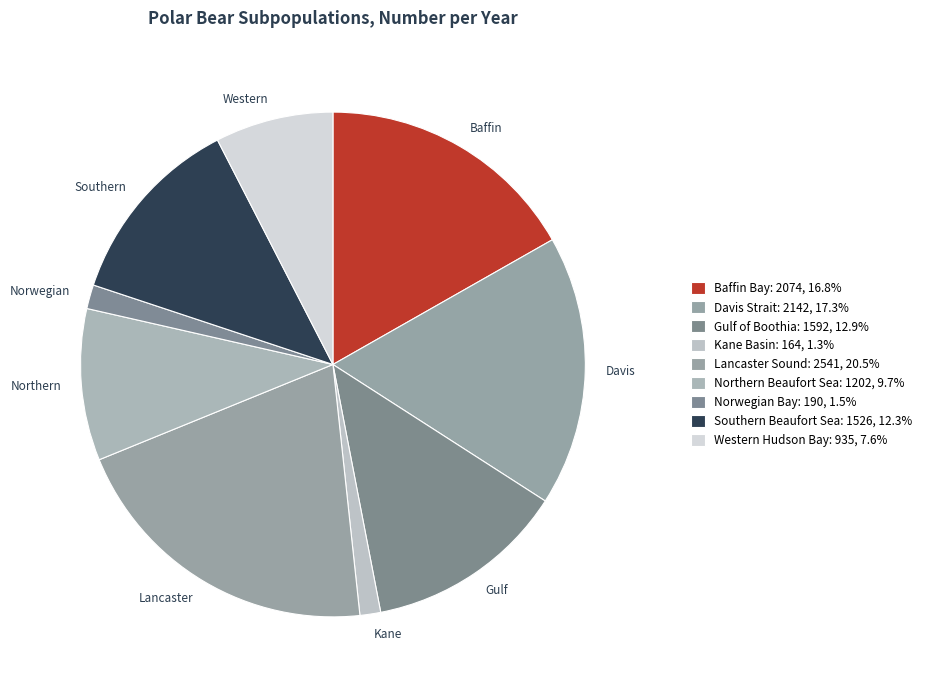

True or false: Kane Basin accounts for 1% of the total.

True